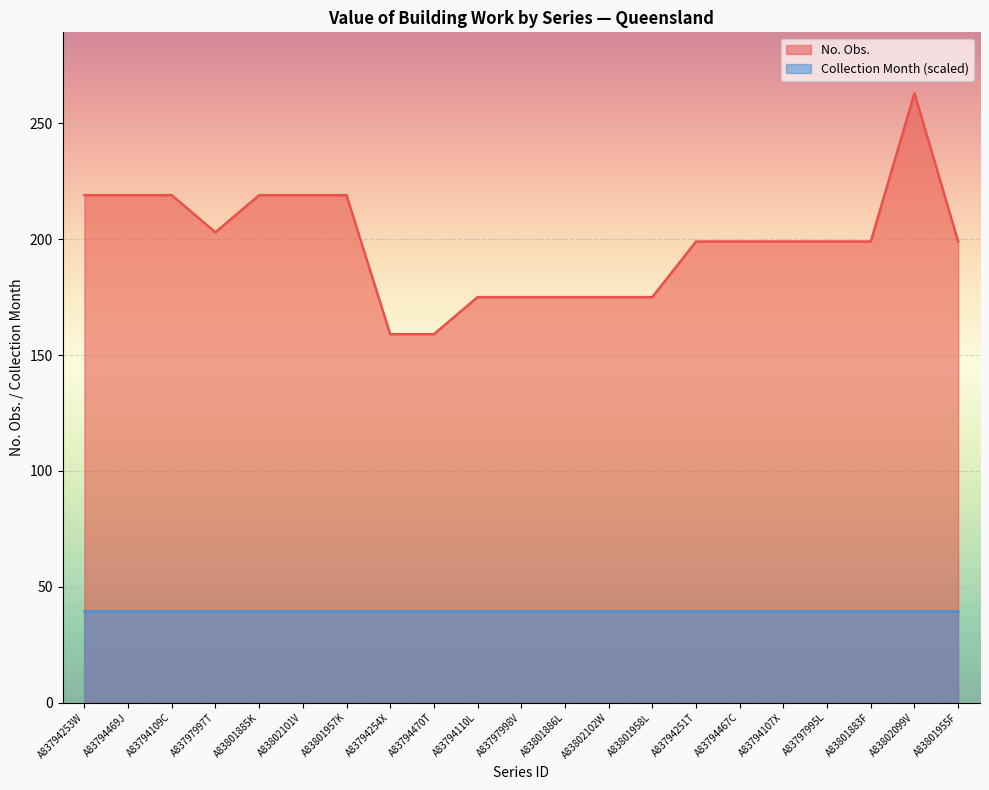

How many values exceed 199?

8